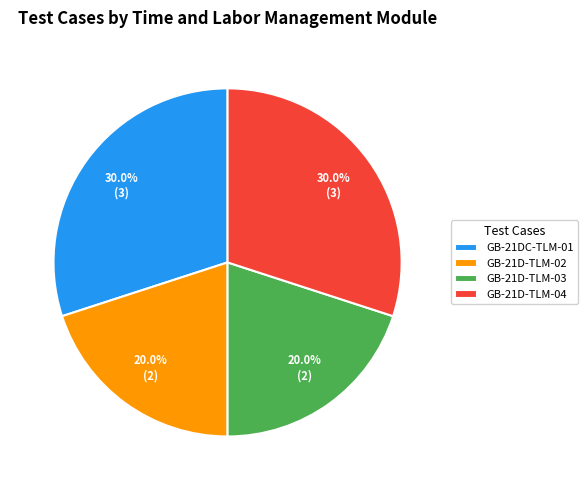

Approximately how many times larger is the value at GB-21DC-TLM-01 compared to GB-21D-TLM-02?

1.5